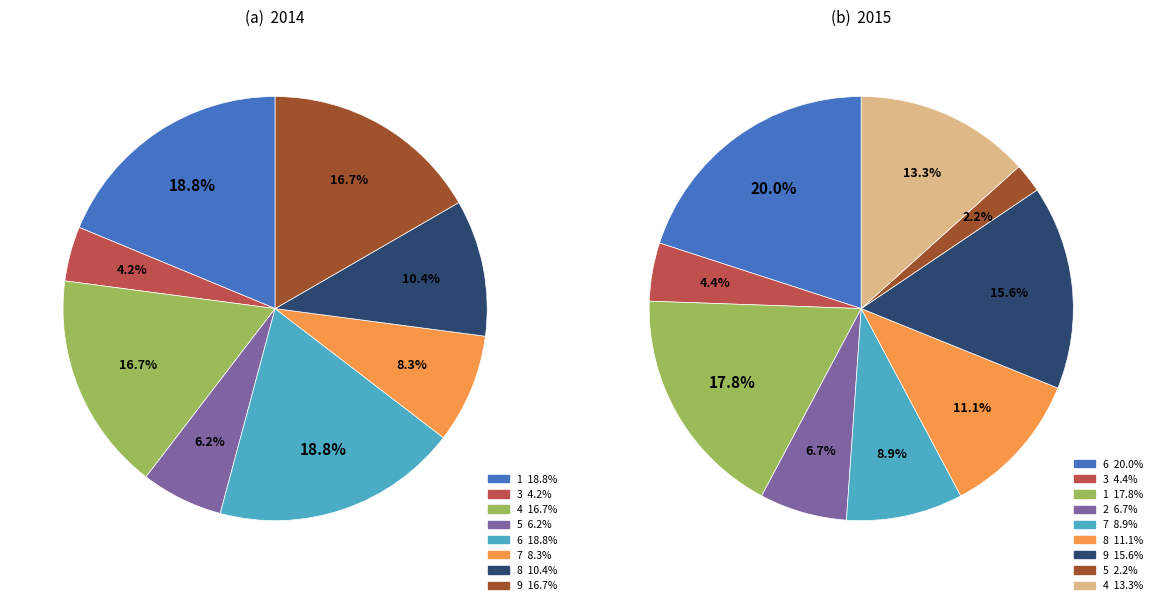

Is there a majority slice in this chart?

No